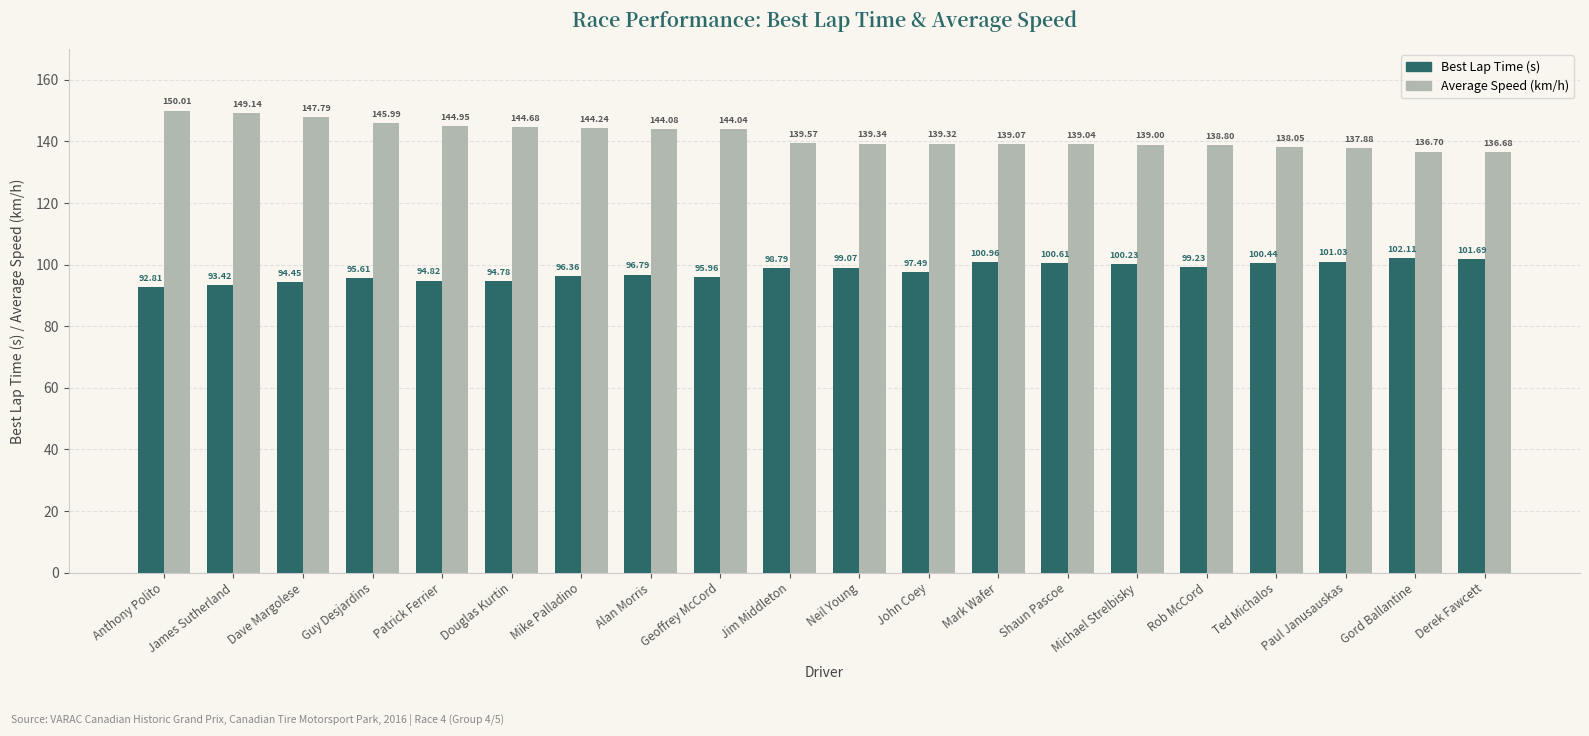

What position from the left is Rob McCord?

16